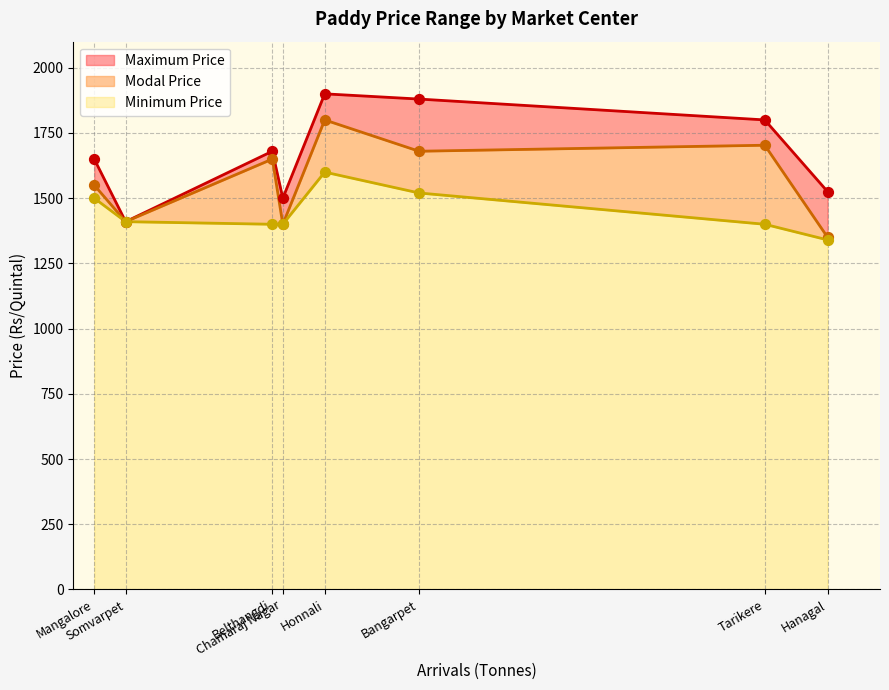

At which category is the sum across all series the highest?

Honnali